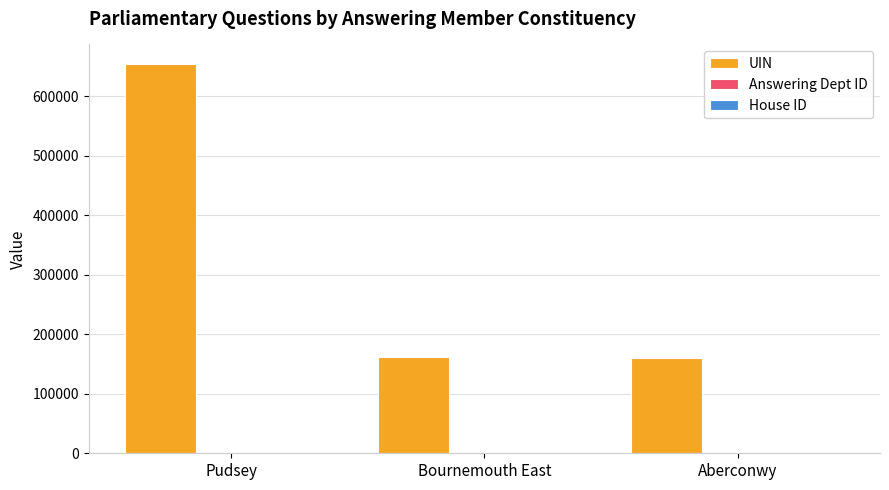

Is it true that UIN equals 653986 at Pudsey?

True